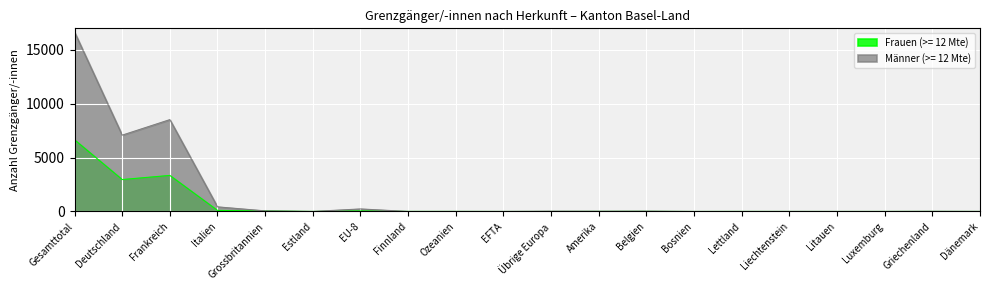

What is the minimum value for Frauen (>= 12 Mte)?

1